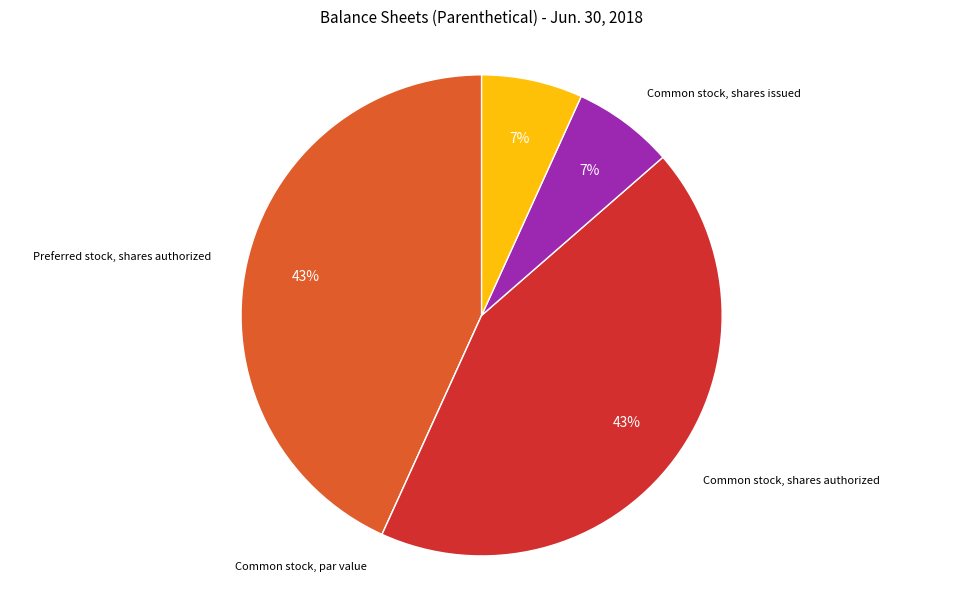

Is there a majority slice in this chart?

No